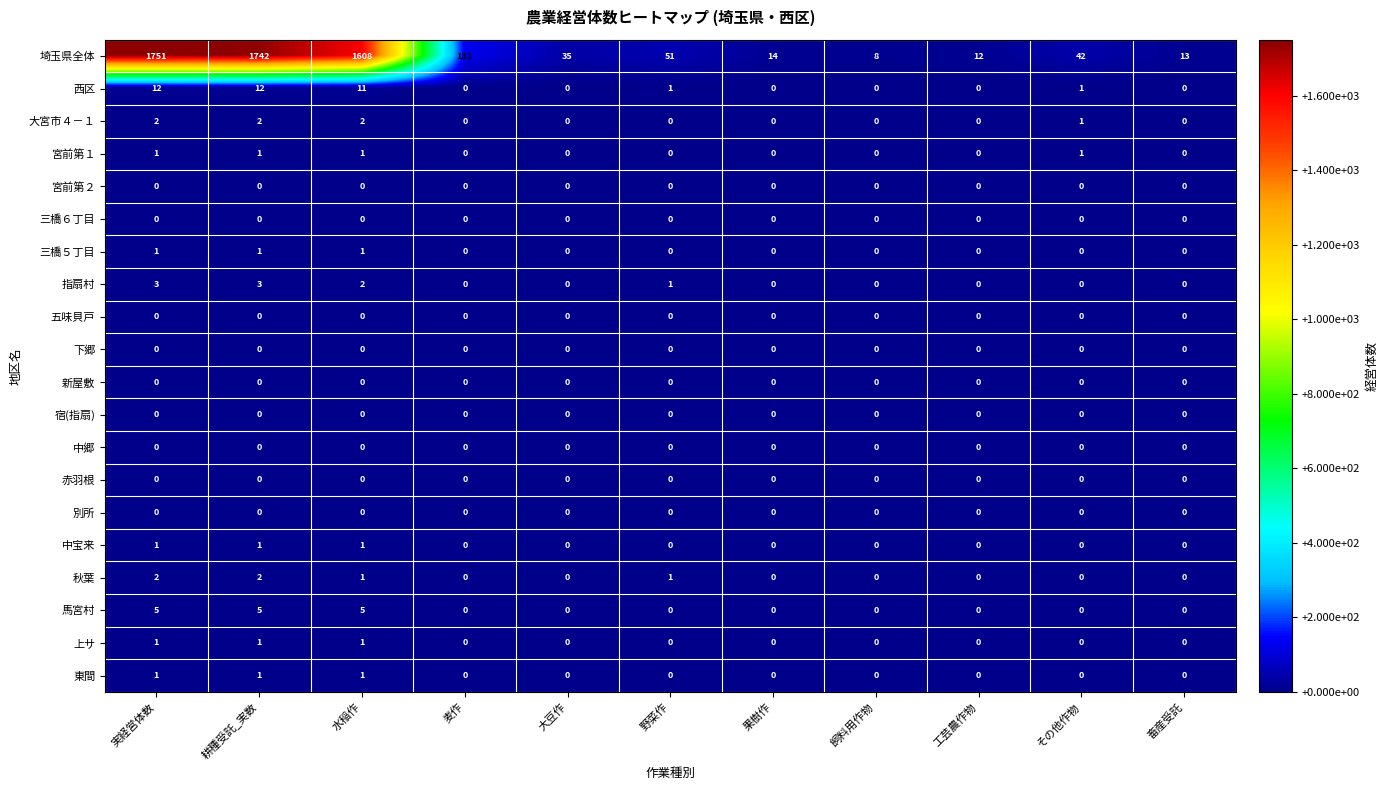

How many data points does each series have?

11